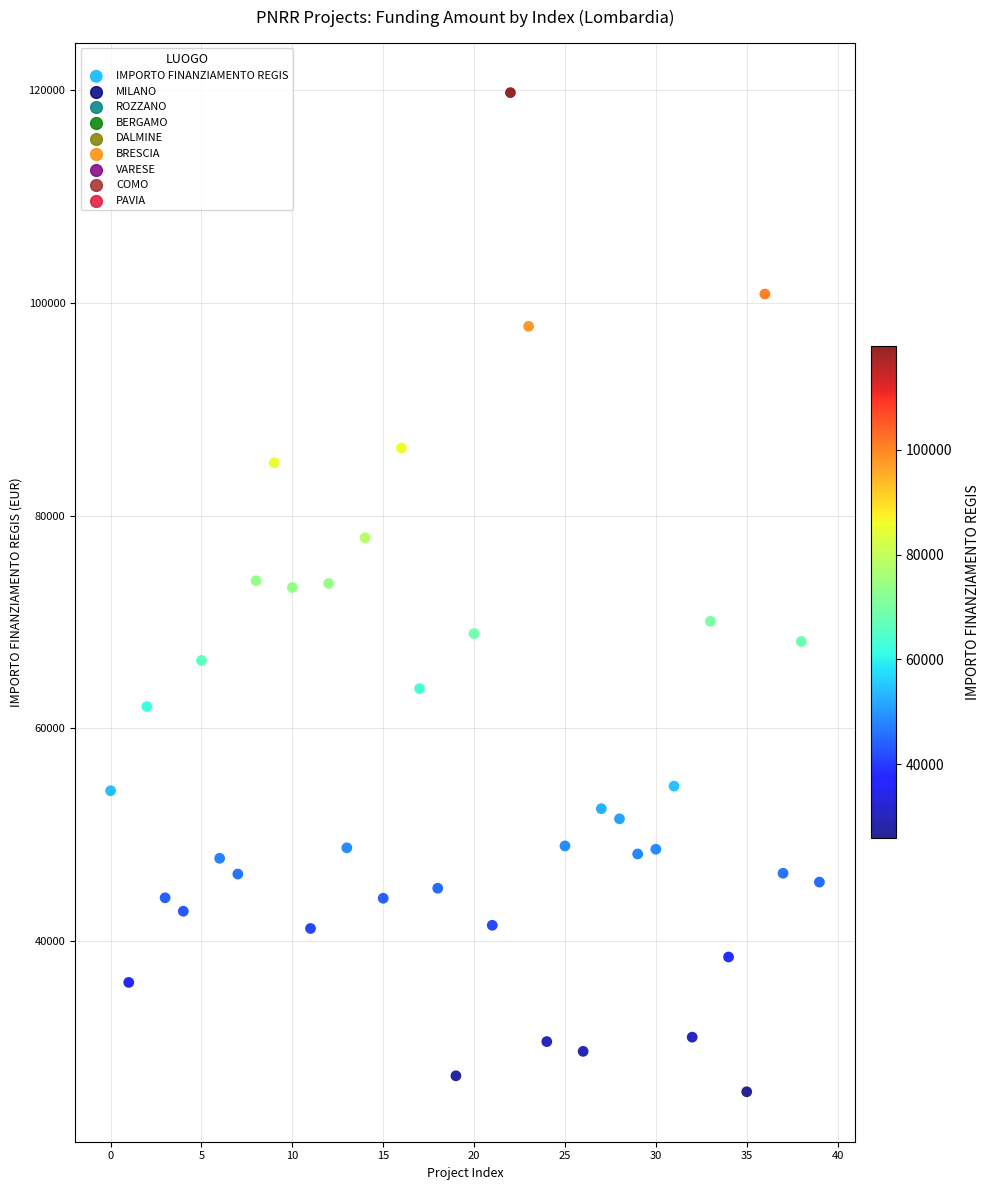

What is the range of Y values (max minus min)?

93941.0